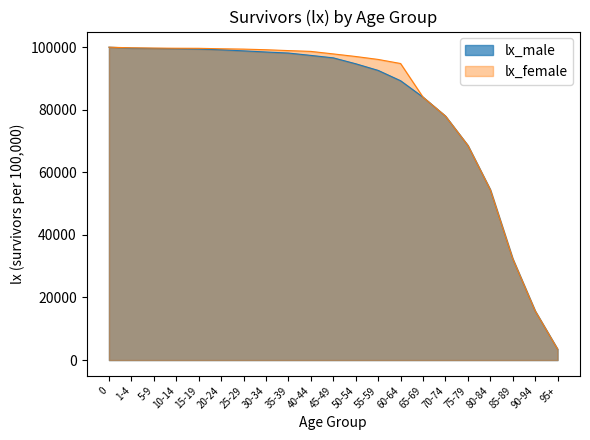

True or false: lx_female and lx_male cross at least once.

False